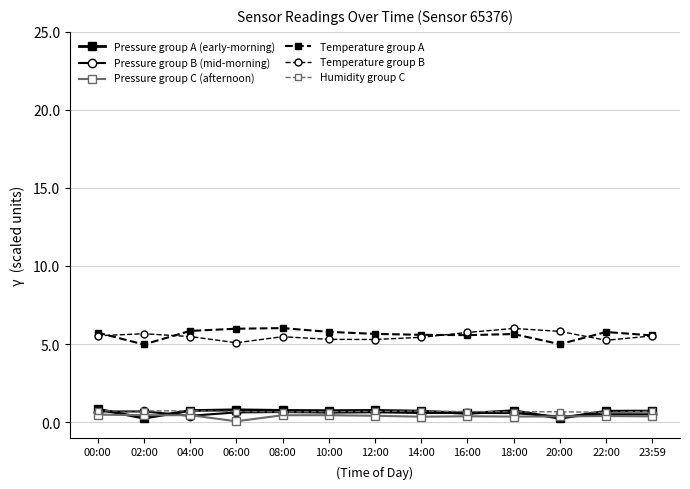

At which category does Pressure group A (early-morning) reach its first local valley?

02:00